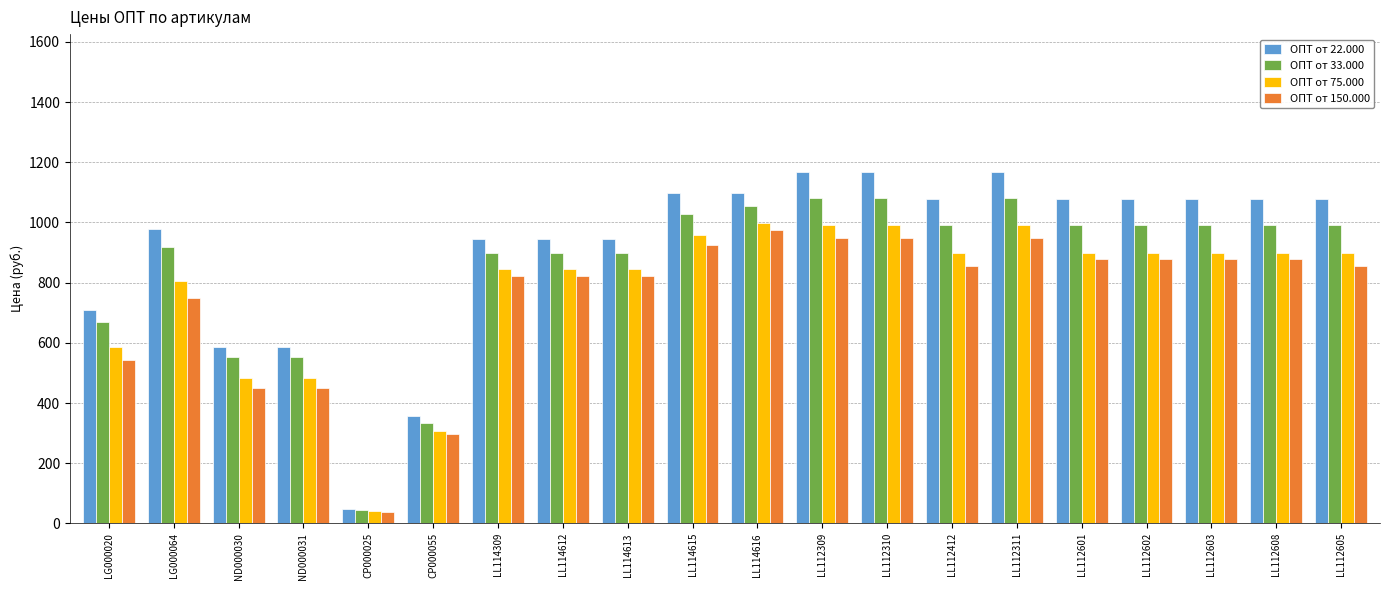

What is the sum of all ОПТ от 75.000 values?

15574